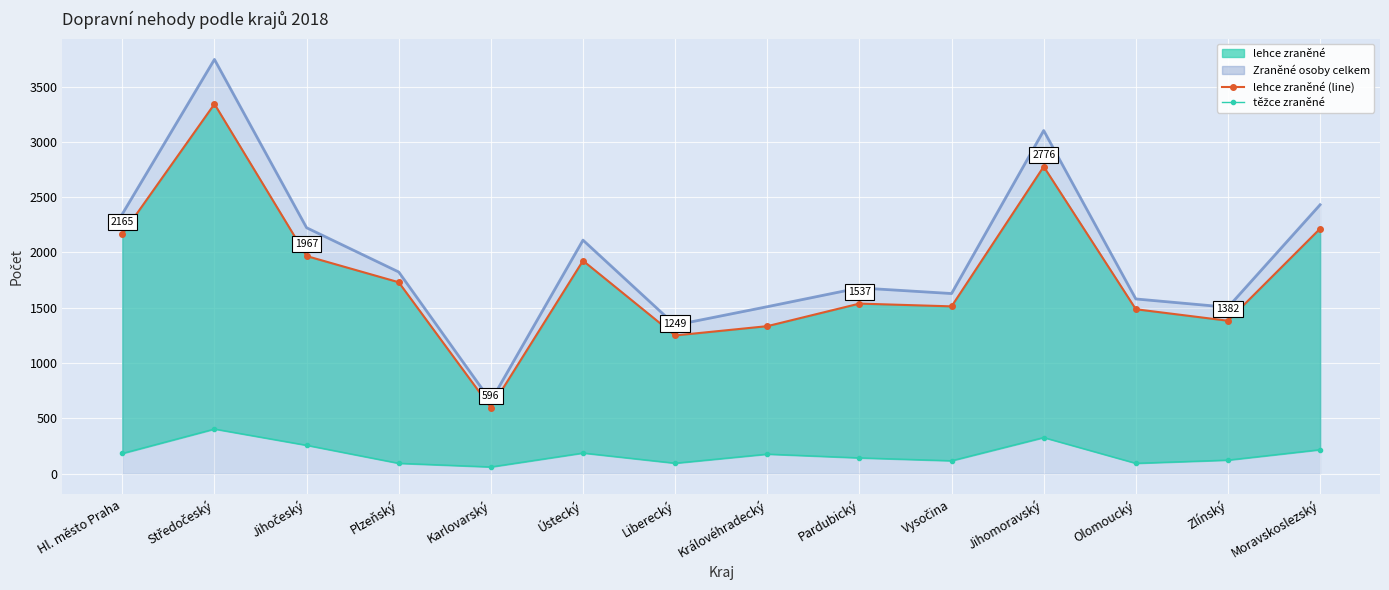

What is the difference between the second highest and minimum values in the těžce zraněné series?

266